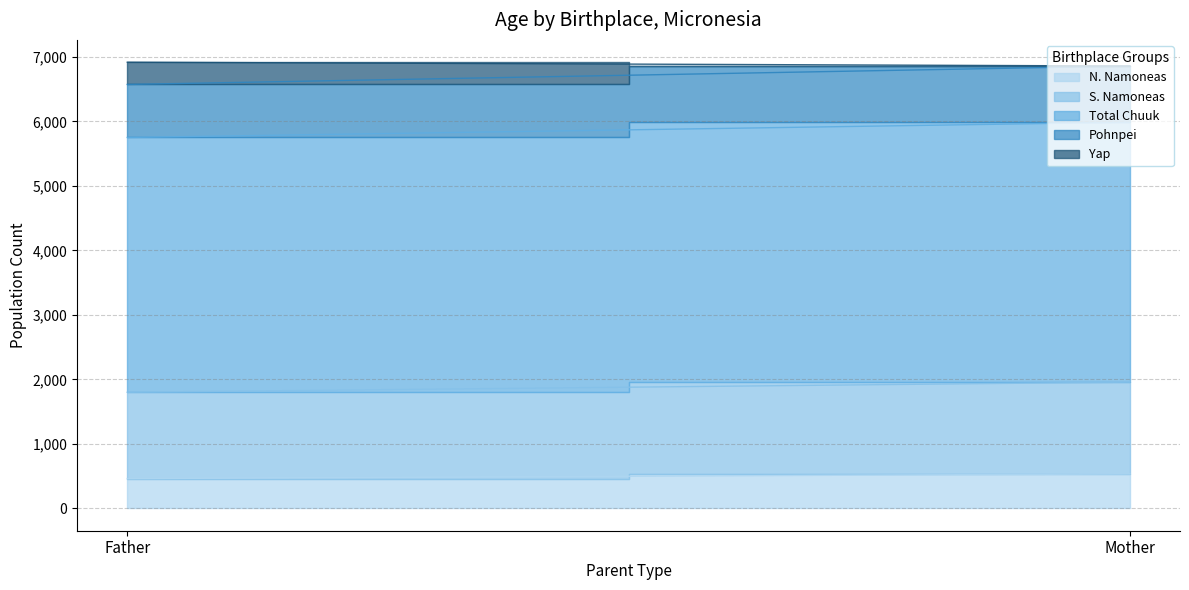

Rank the series by their maximum value, from highest to lowest.

Total Chuuk, S. Namoneas, Pohnpei, N. Namoneas, Yap